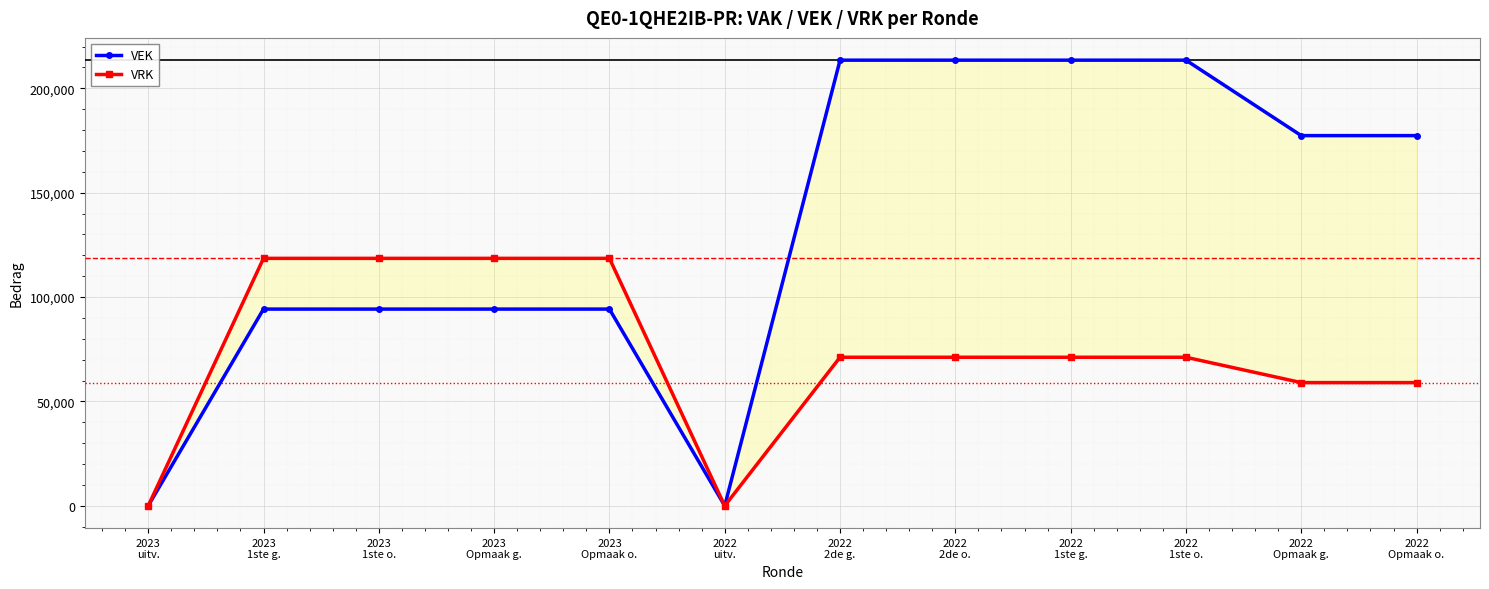

How many series are shown in this chart?

2